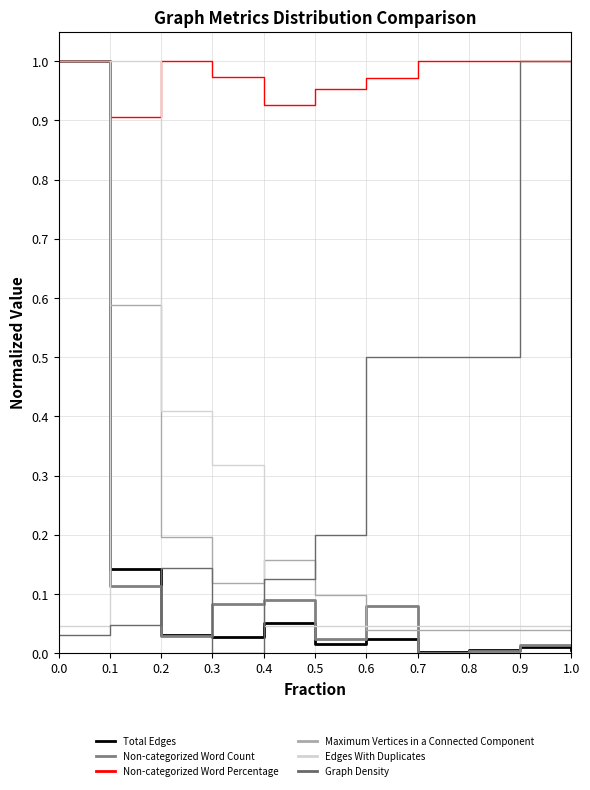

How many lines are shown in the chart?

6